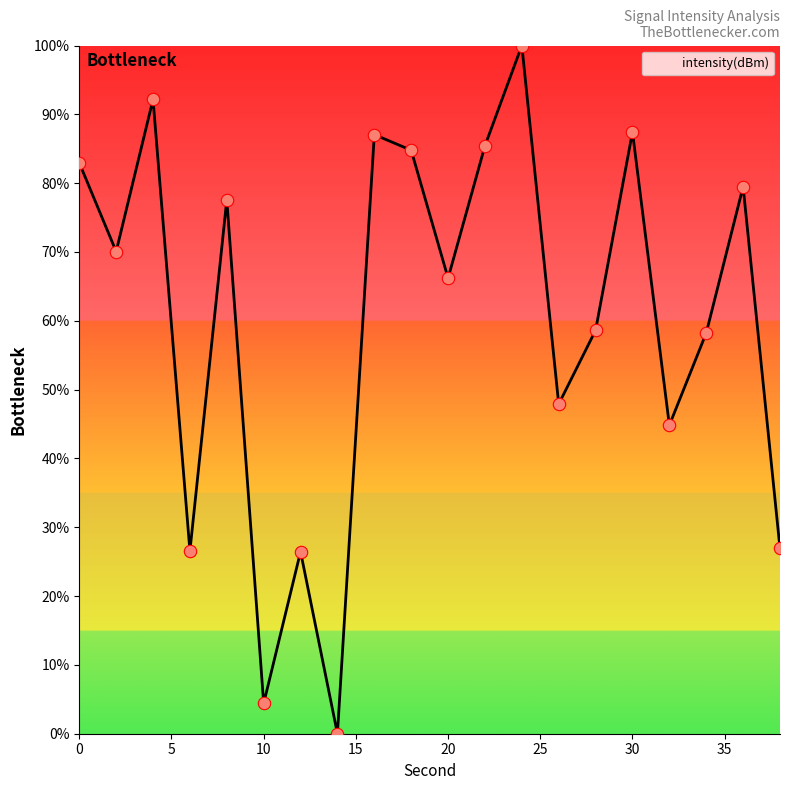

What is the maximum value shown in the chart?

100.0